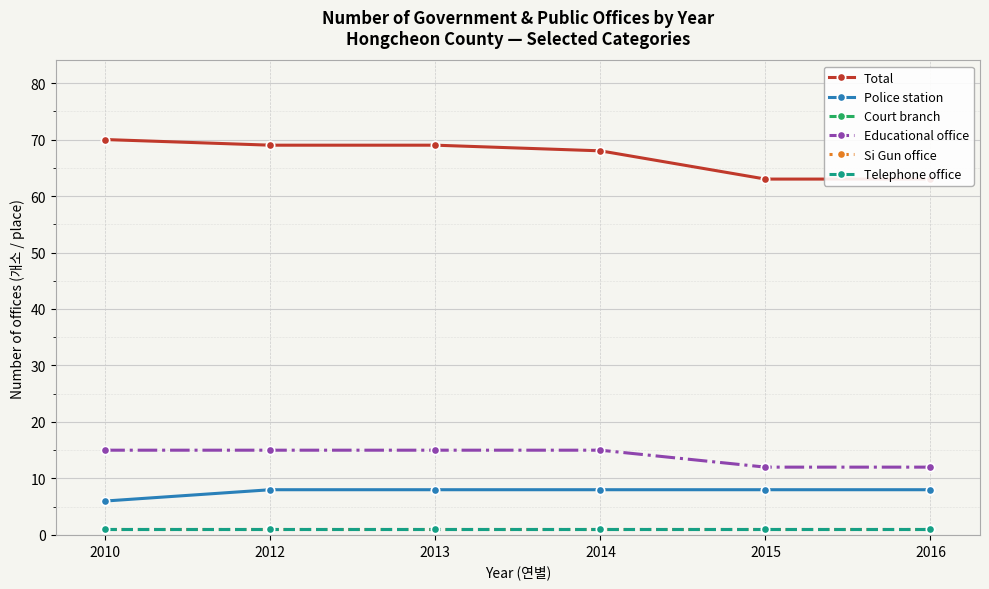

At how many categories does at least one series exceed 42?

6